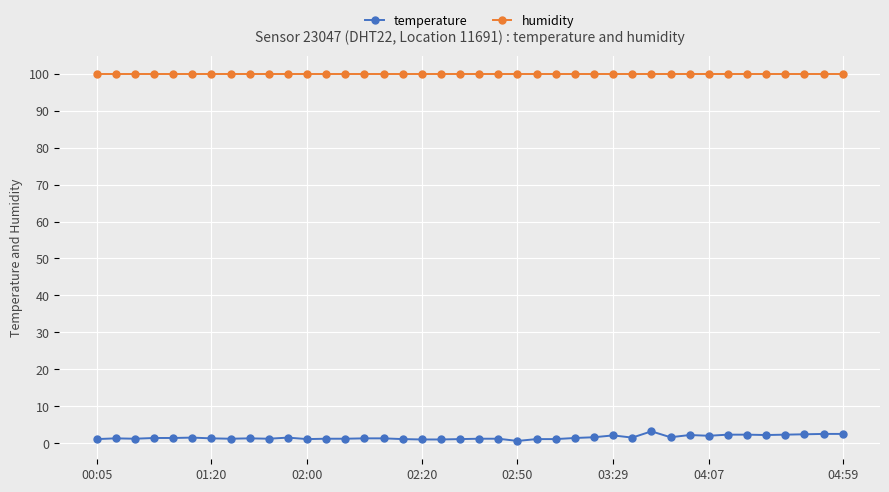

What is the value of the humidity point at the 28th from the left?

99.9